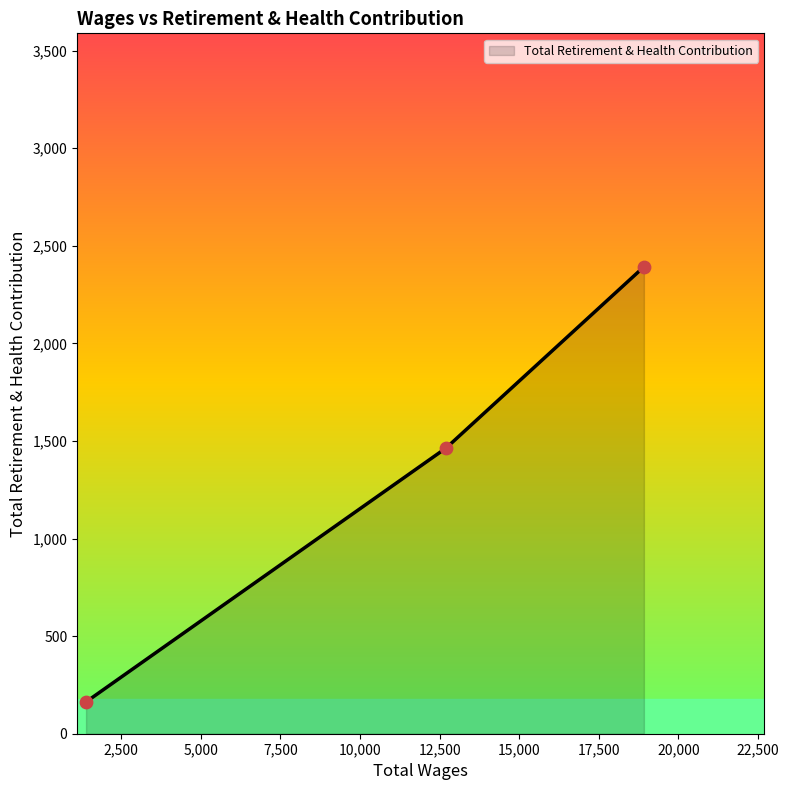

What is the sum of all values?

4019